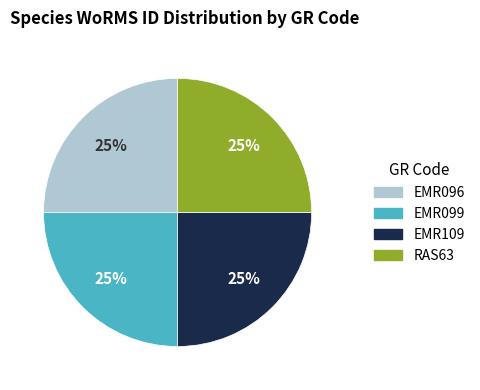

The EMR099 slice represents 25% of the pie. True or false?

True